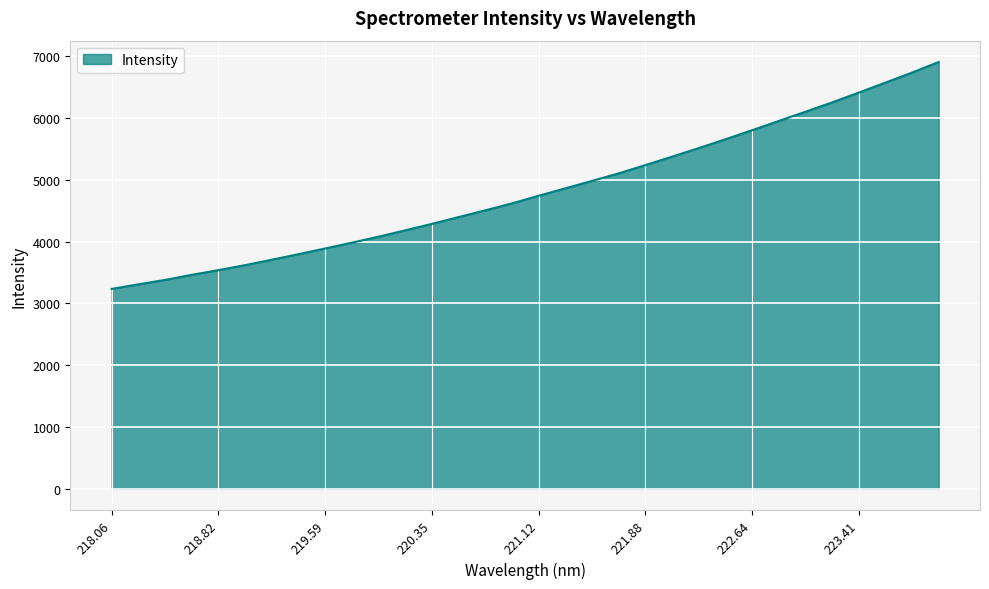

What is the maximum value shown in the chart?

6906.6